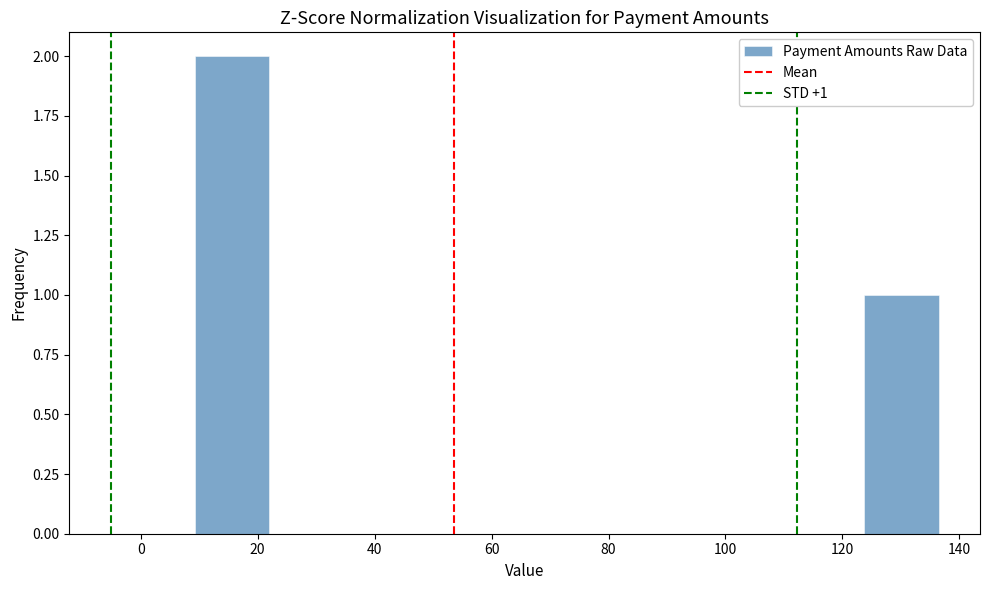

Which range on the x-axis has the tallest bar?

10 to 22